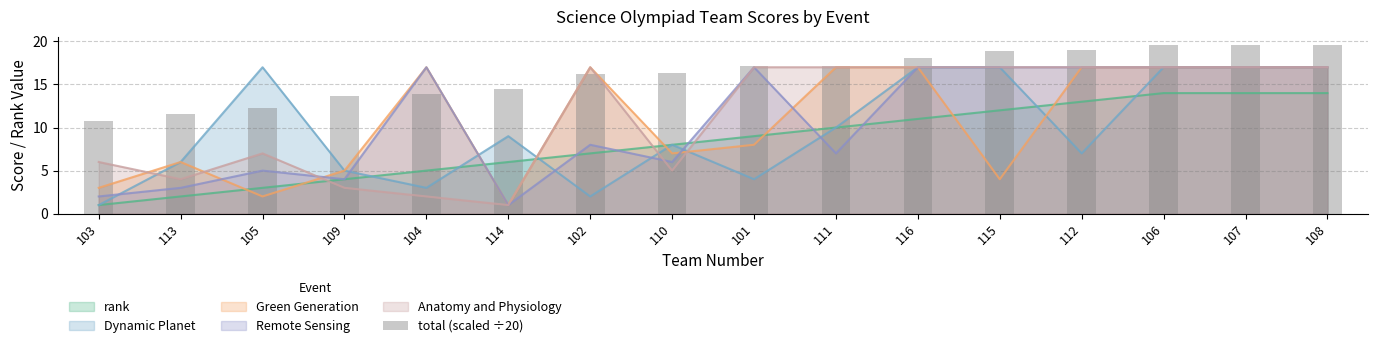

What is the sum of all values?

258.1